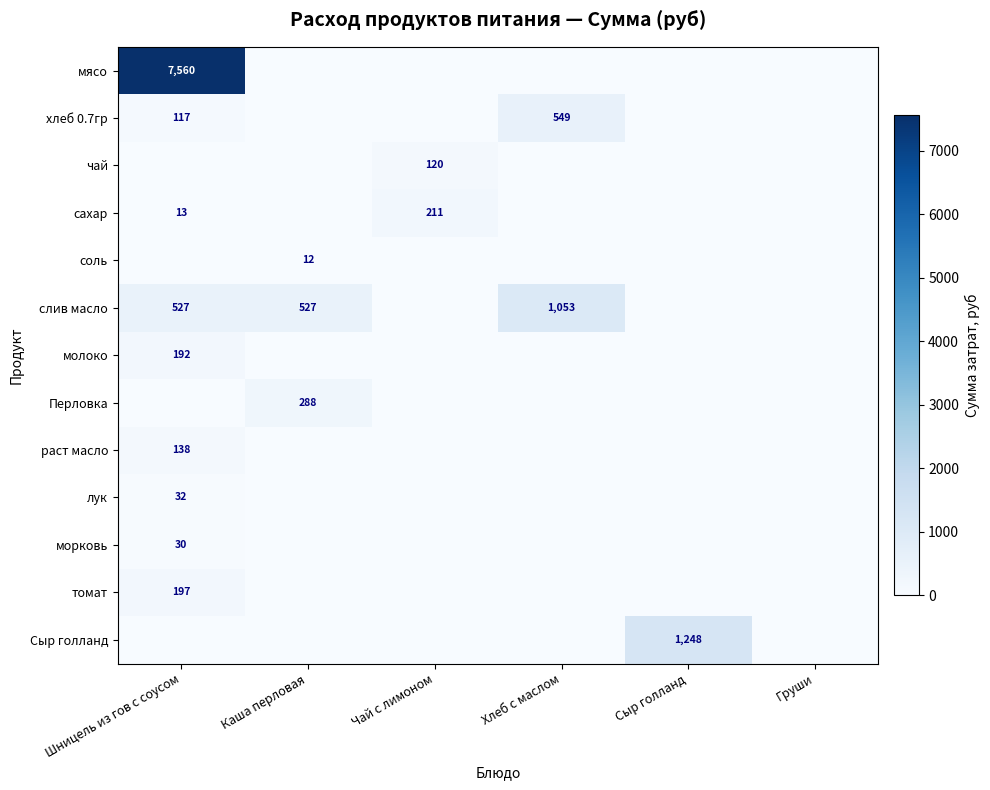

Is the value of мясо at Шницель из гов с соусом greater than the value of томат at Шницель из гов с соусом?

Yes